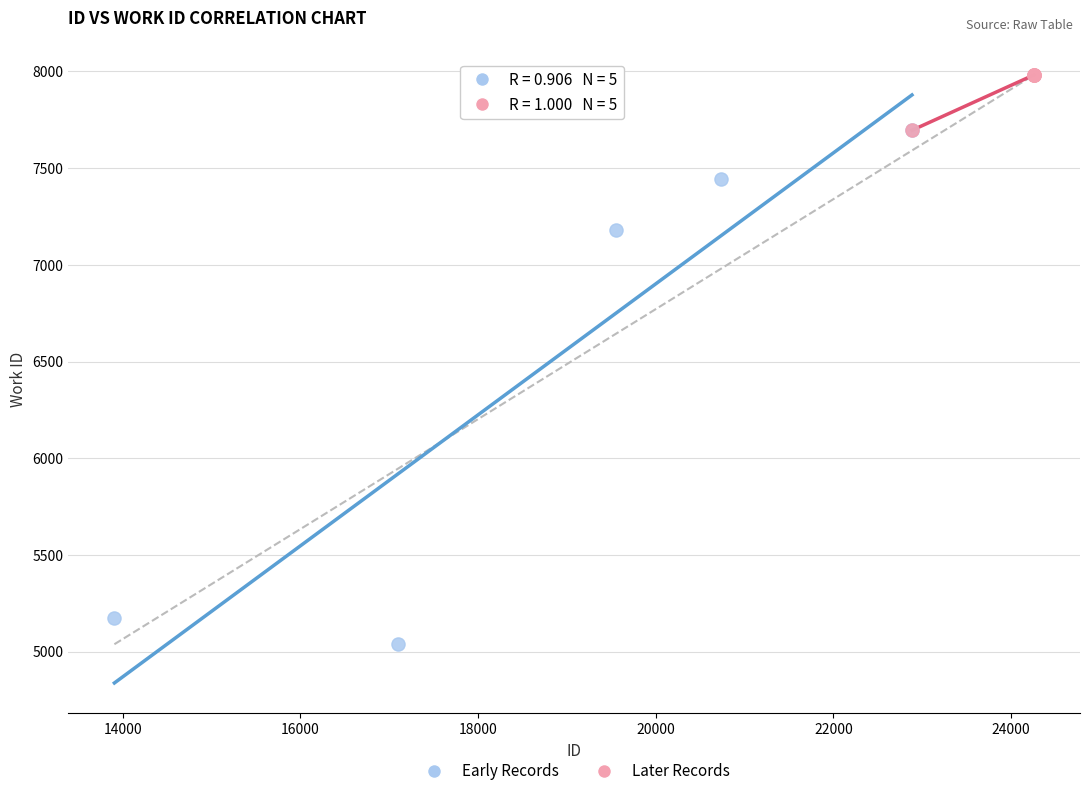

Which series reaches the maximum Y coordinate?

Later Records